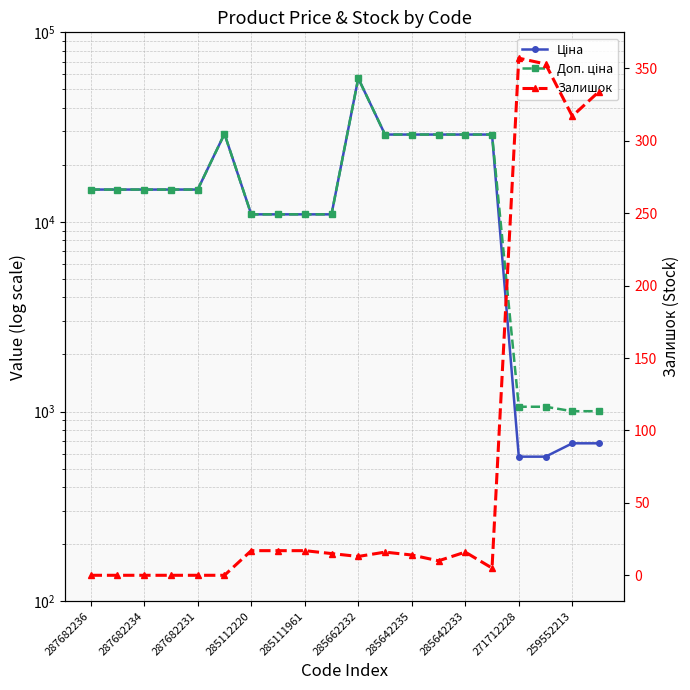

Between 271712228 and 287682236, which is larger?

287682236